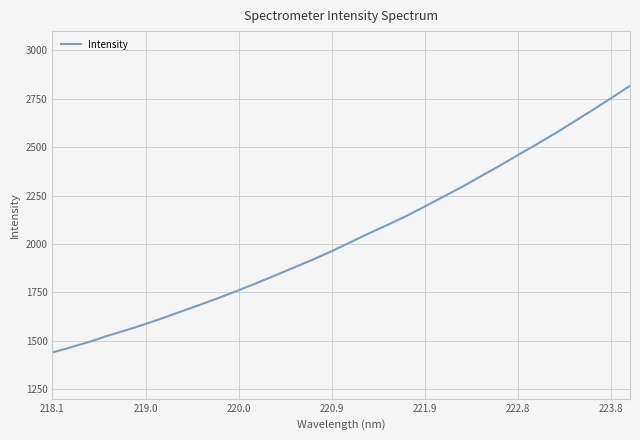

What is the smallest value displayed?

1439.1